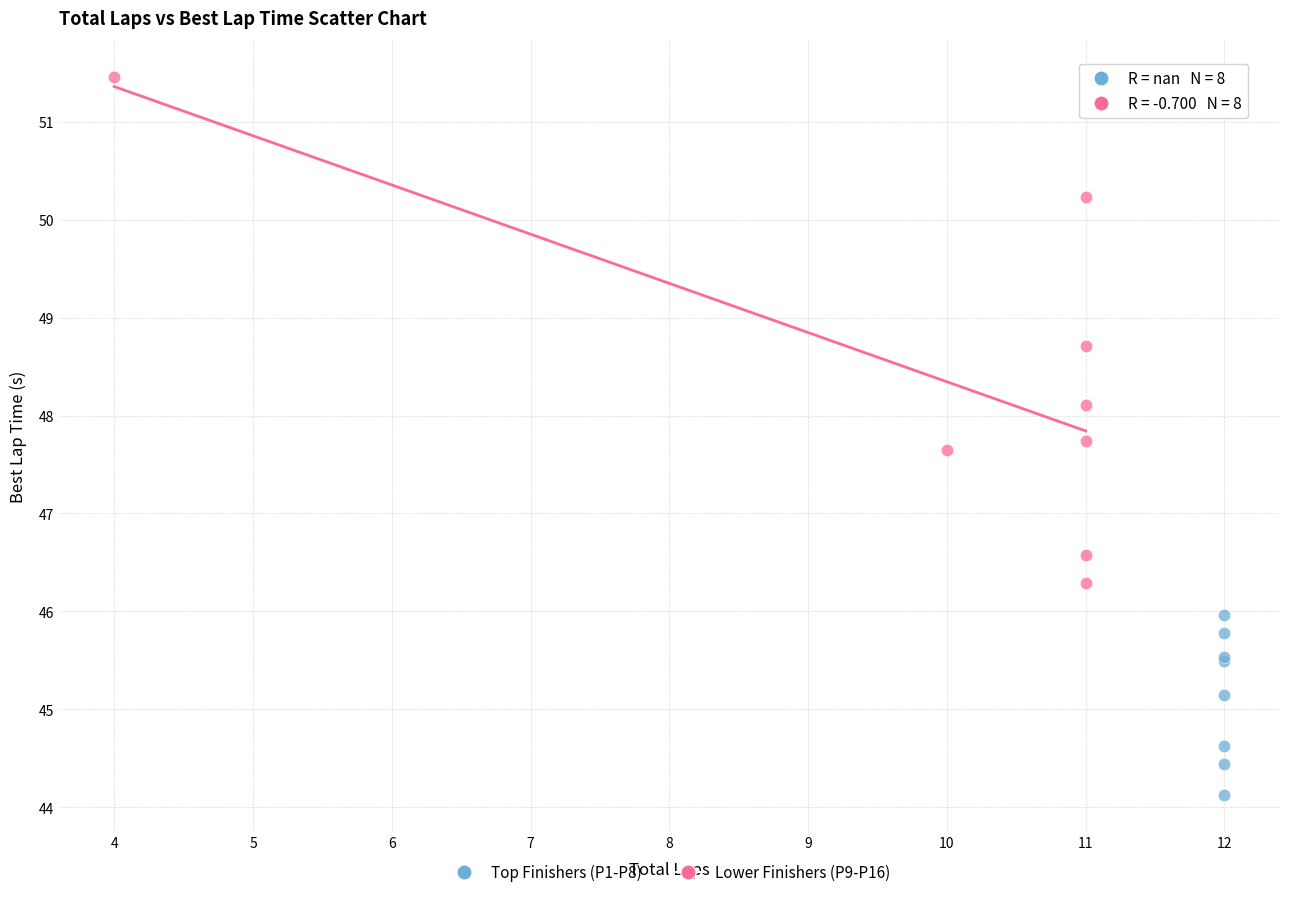

Which series contains the lowest Y value?

Top Finishers (P1-P8)